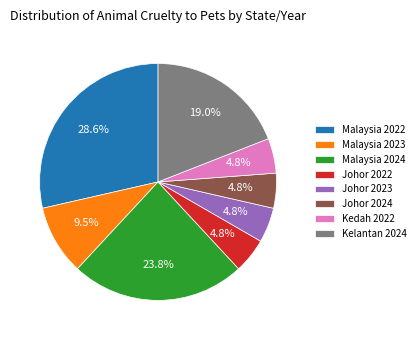

True or false: Kelantan 2024 accounts for 19% of the total.

True